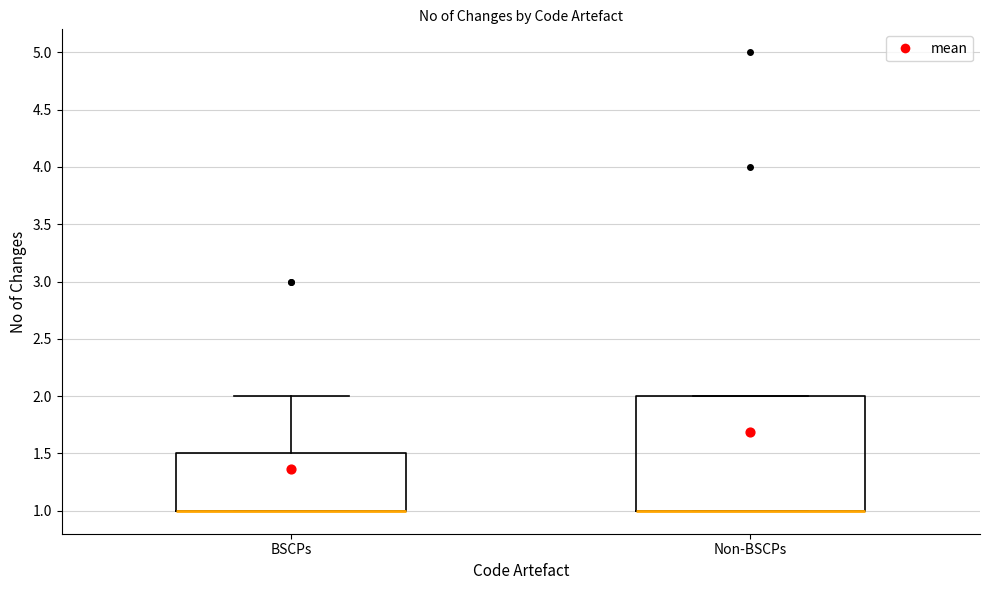

Where is the upper edge of the box for BSCPs on the y-axis? The values are not printed on the chart, so give them approximately, as read against the axis.

1.5